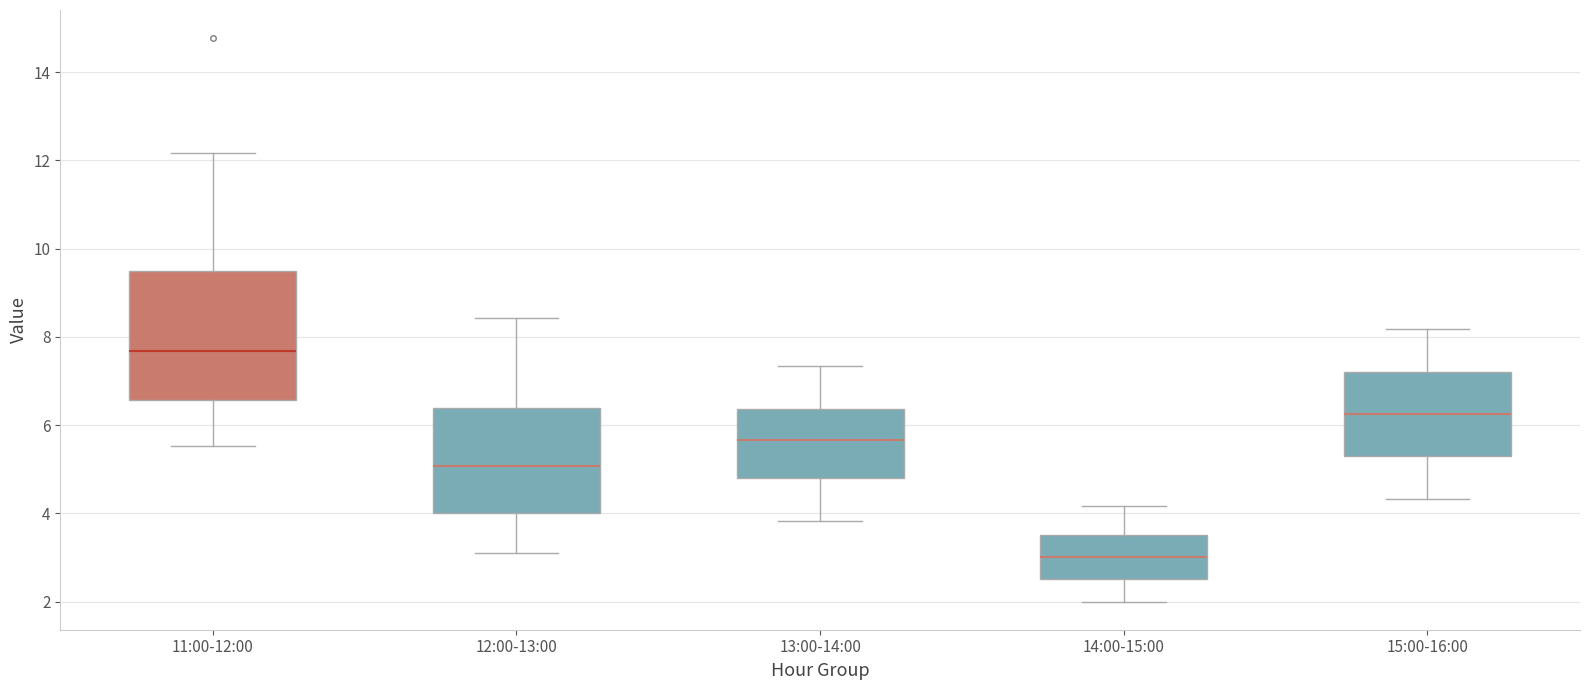

Reading left to right, transcribe this box plot: for each box, give where its median line is, the range the box spans, and where its two whiskers end, as read against the y-axis. The values are not printed on the chart, so give them approximately, as read against the axis.

11:00-12:00: median 7.6, box 6.6 to 9.4, whiskers 5.6 to 12.2
12:00-13:00: median 5.0, box 4.0 to 6.4, whiskers 3.2 to 8.4
13:00-14:00: median 5.6, box 4.8 to 6.4, whiskers 3.8 to 7.4
14:00-15:00: median 3.0, box 2.6 to 3.6, whiskers 2.0 to 4.2
15:00-16:00: median 6.2, box 5.2 to 7.2, whiskers 4.4 to 8.2